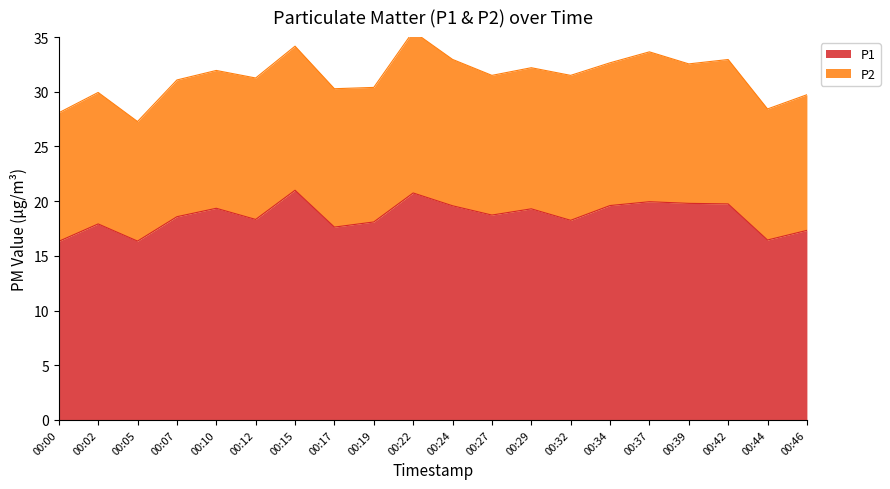

Is it true that the value at 00:19 is 29.7?

False